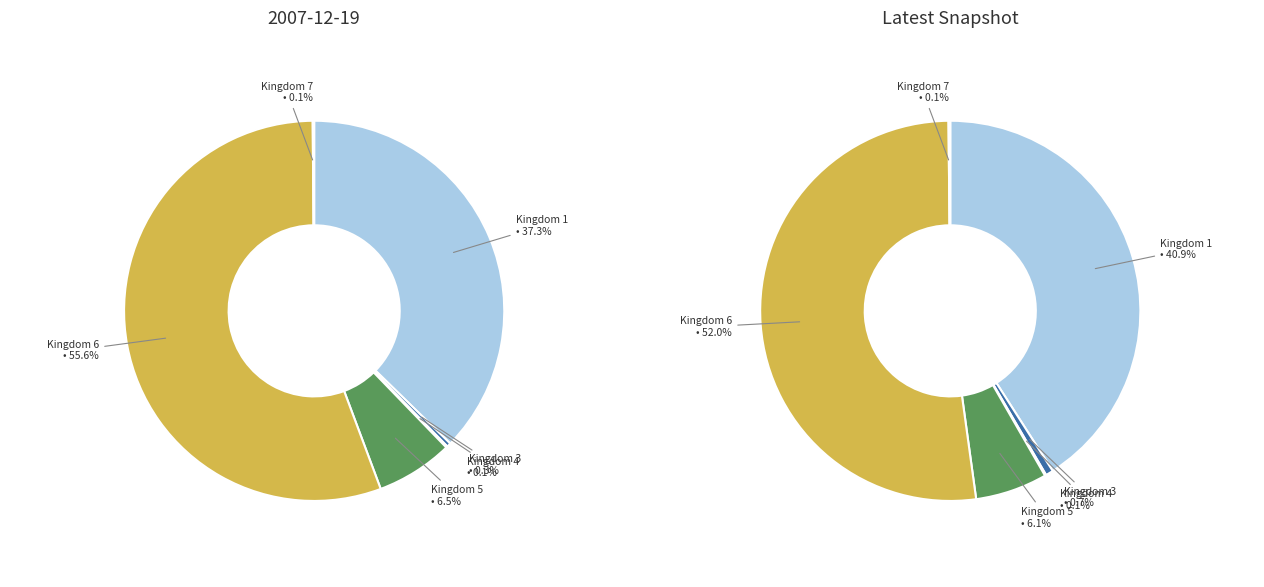

Does any single category account for the majority?

Yes